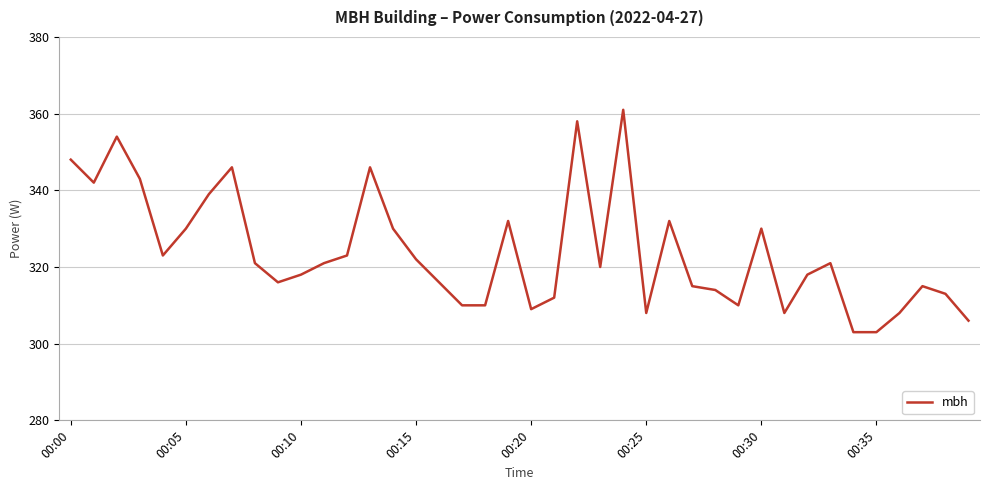

What is the minimum value shown in the chart?

303